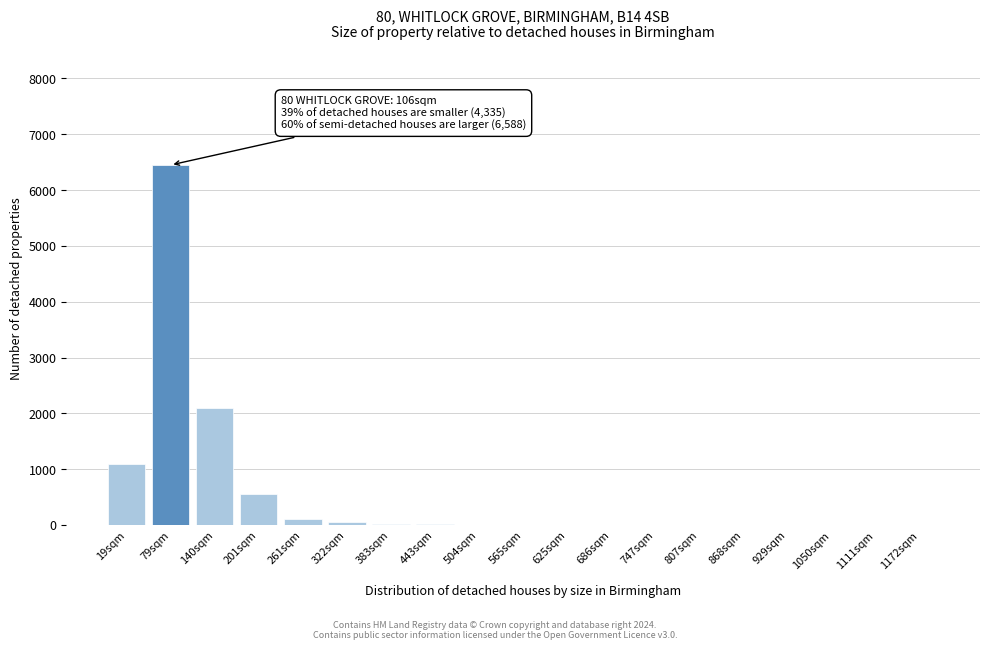

What is the sum of all values?

10392